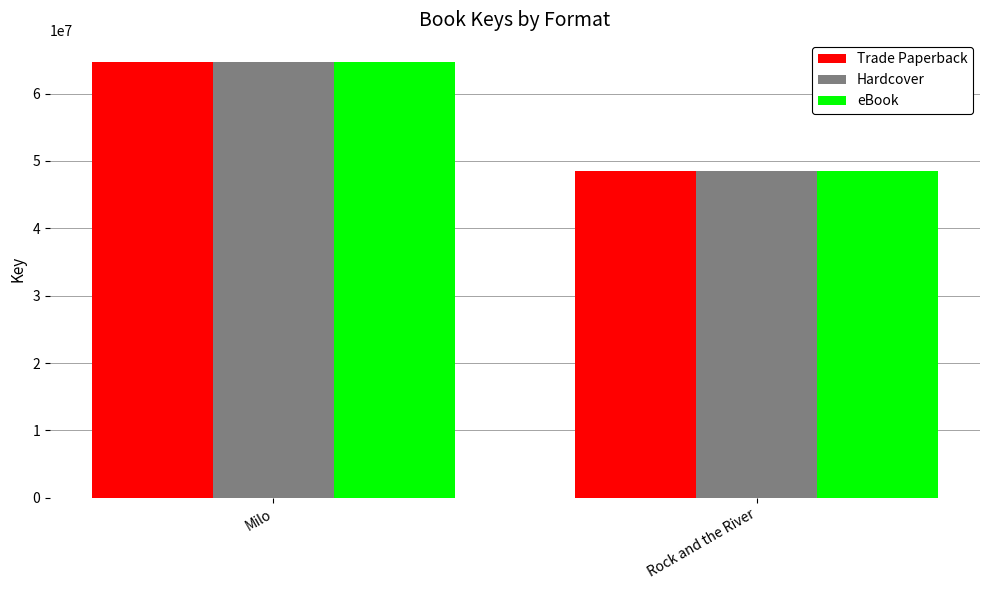

Reading left to right, transcribe all the data shown in this chart.

Trade Paperback: Milo=64732001	Rock and the River=48551525
Hardcover: Milo=64732001	Rock and the River=48551525
eBook: Milo=64732001	Rock and the River=48551525